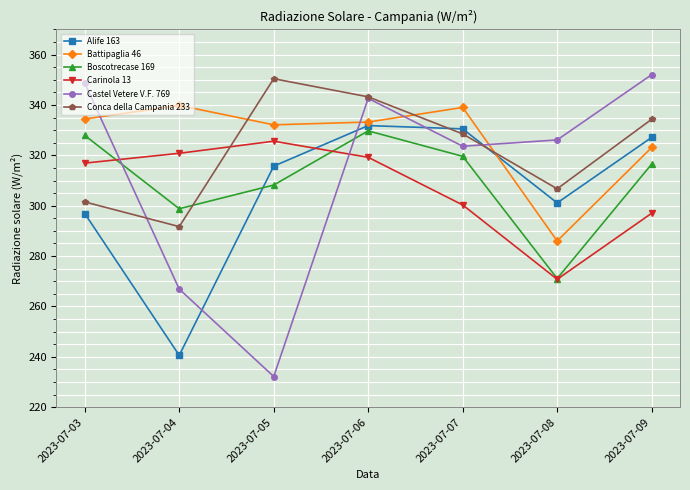

List the series in order of their peak value, highest first.

Castel Vetere V.F. 769, Conca della Campania 233, Battipaglia 46, Alife 163, Boscotrecase 169, Carinola 13